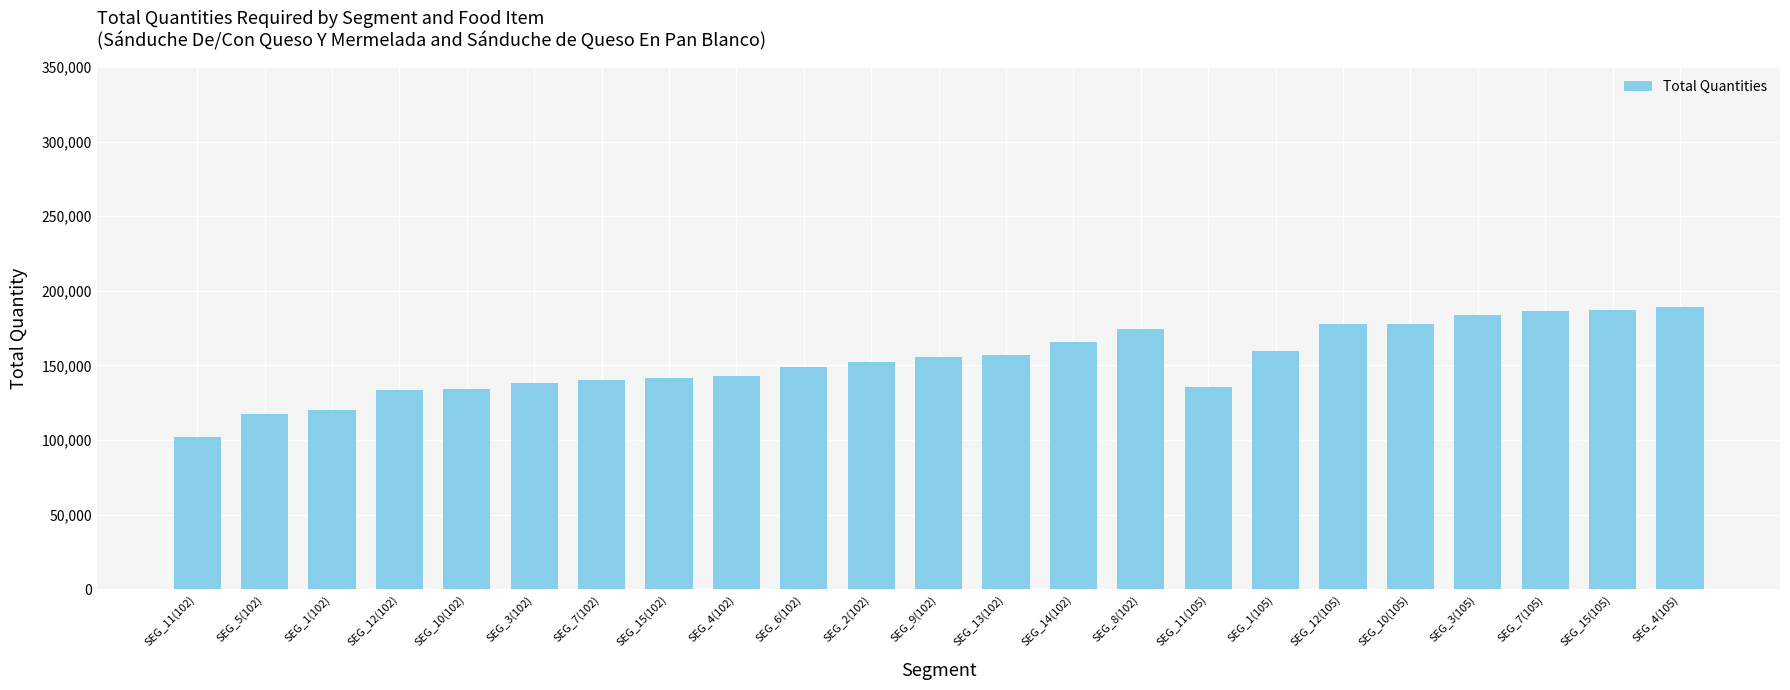

How many categories are shown in the chart?

23